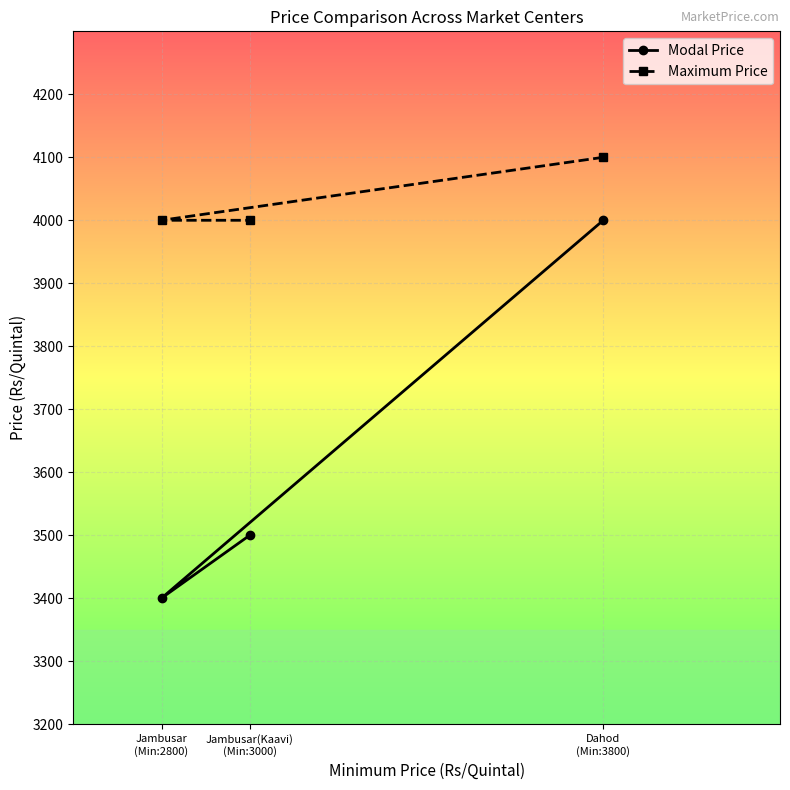

Which series changed the most between Dahod
(Min:3800) and Jambusar(Kaavi)
(Min:3000)?

Modal Price